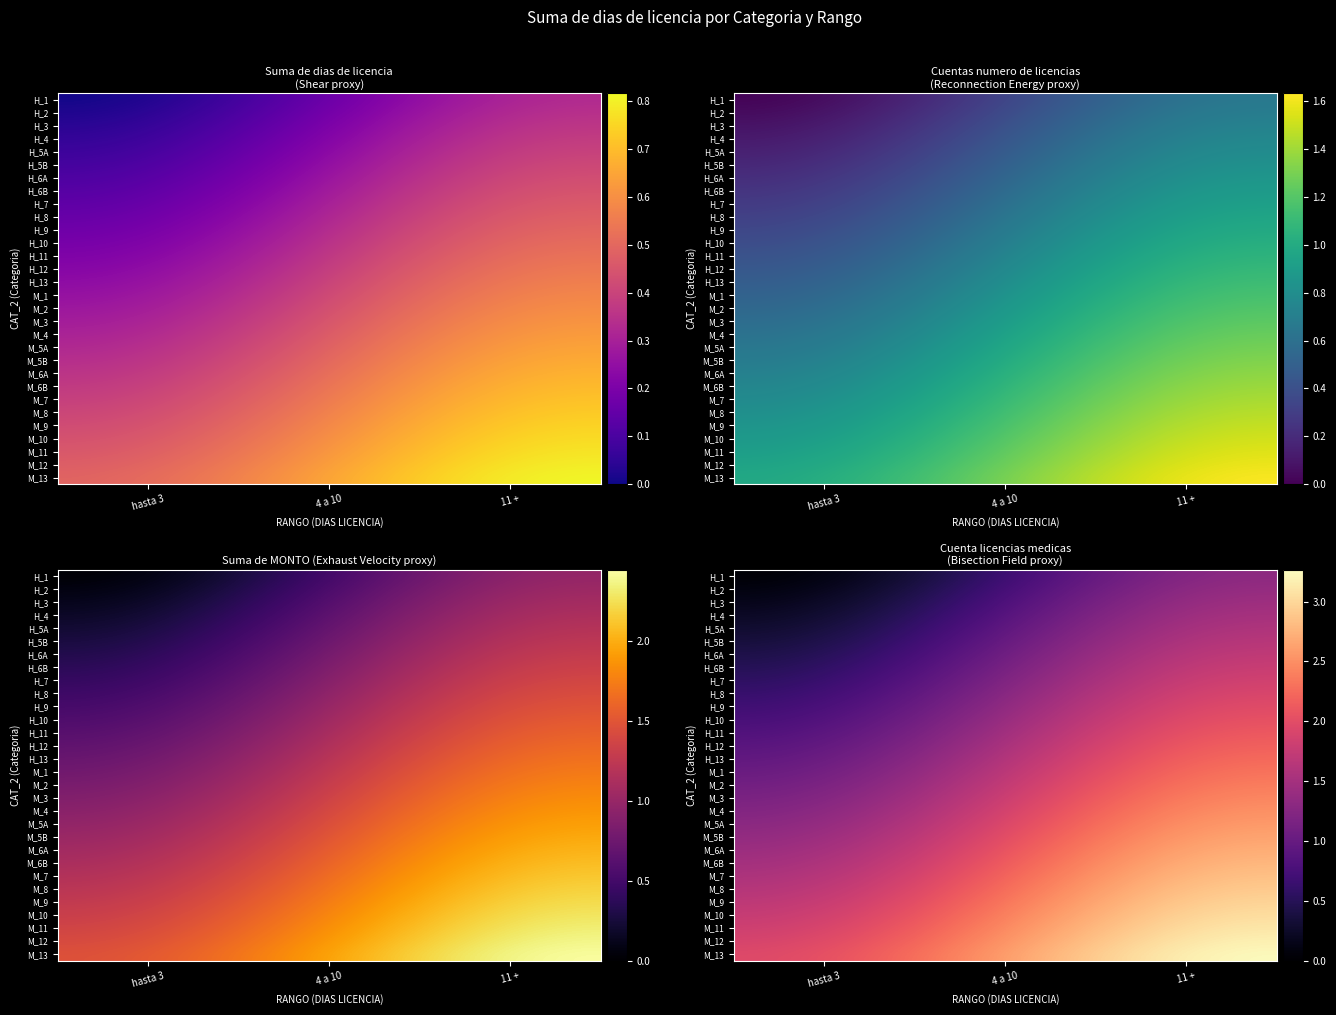

True or false: H_6A has a value of 1.7 at 11 +.

True